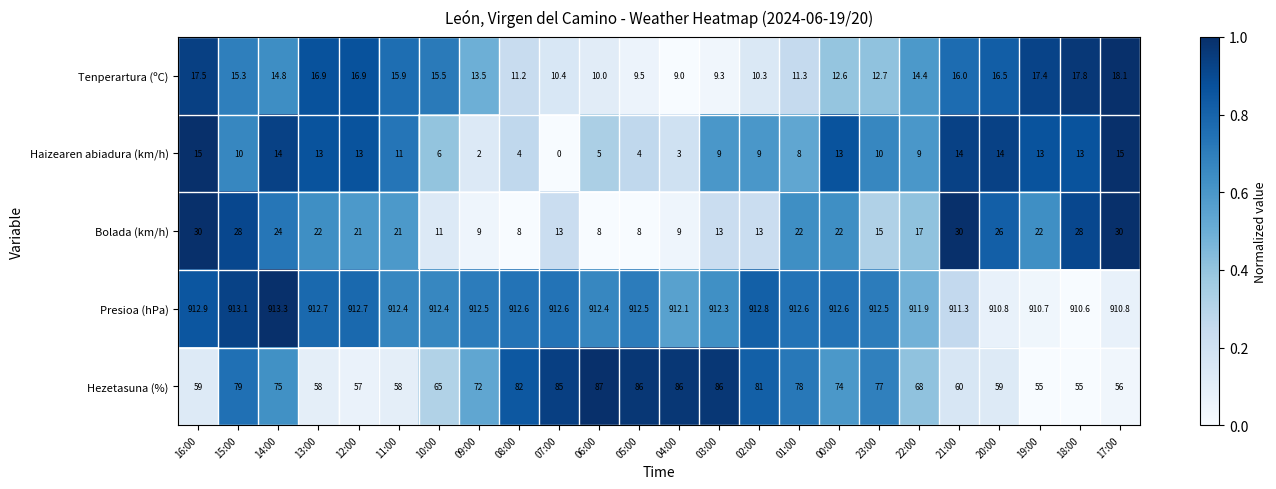

Count the number of data series in this chart.

5